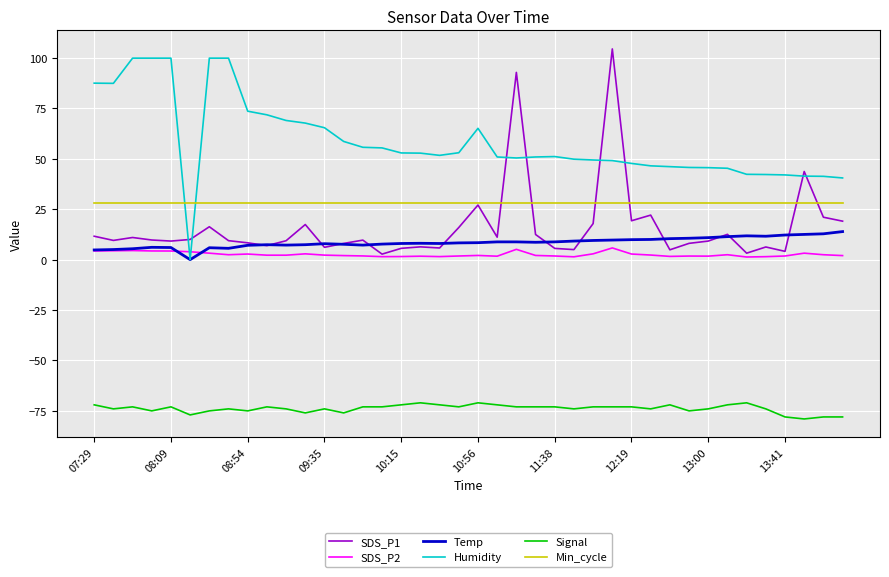

Which series has the largest total across all categories?

Humidity